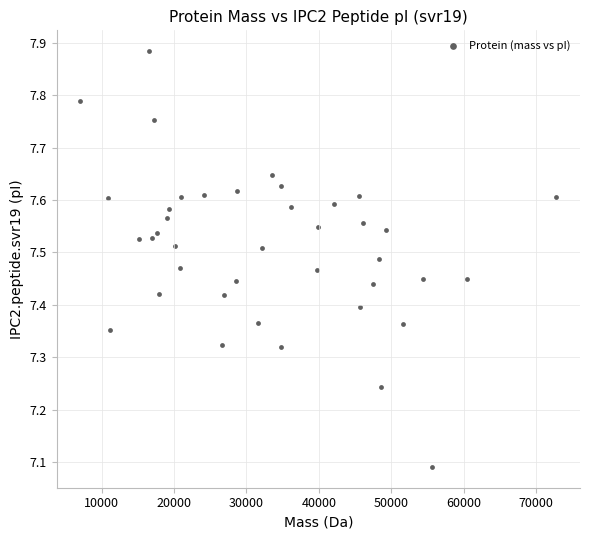

What is the range of X values (max minus min)?

65746.7